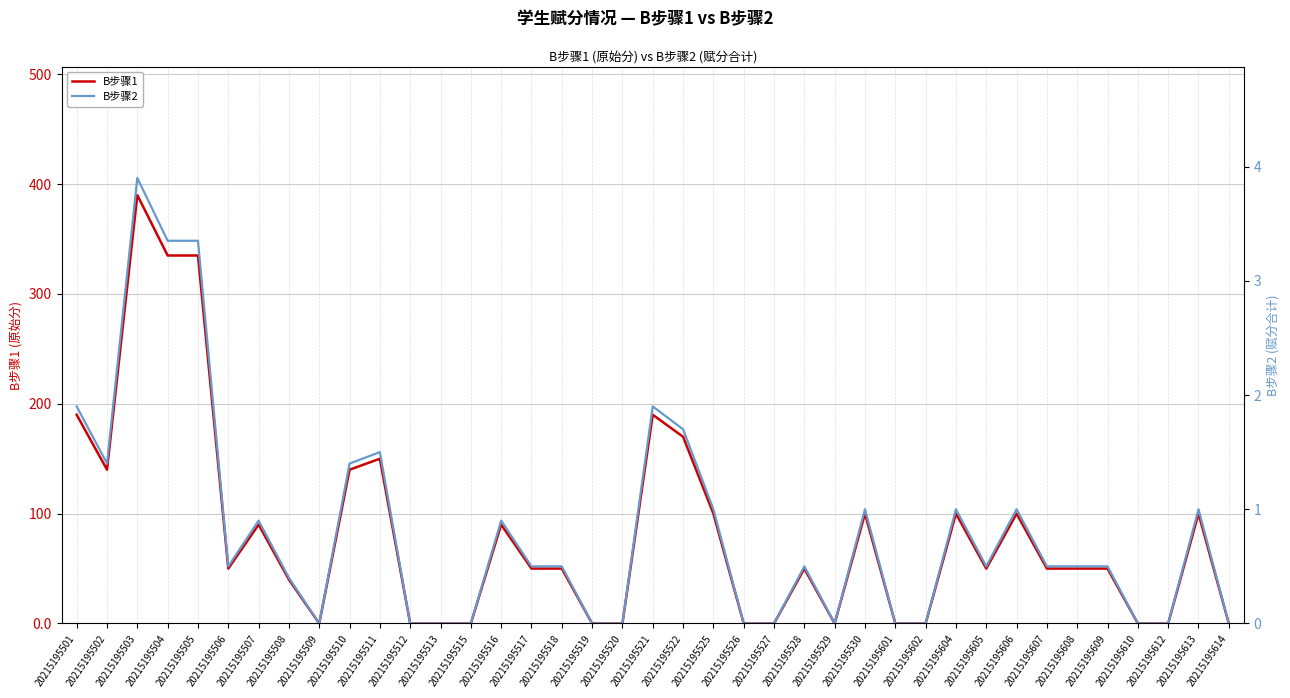

True or false: B步骤1 has a value of 42.2 at 20215195516.

False